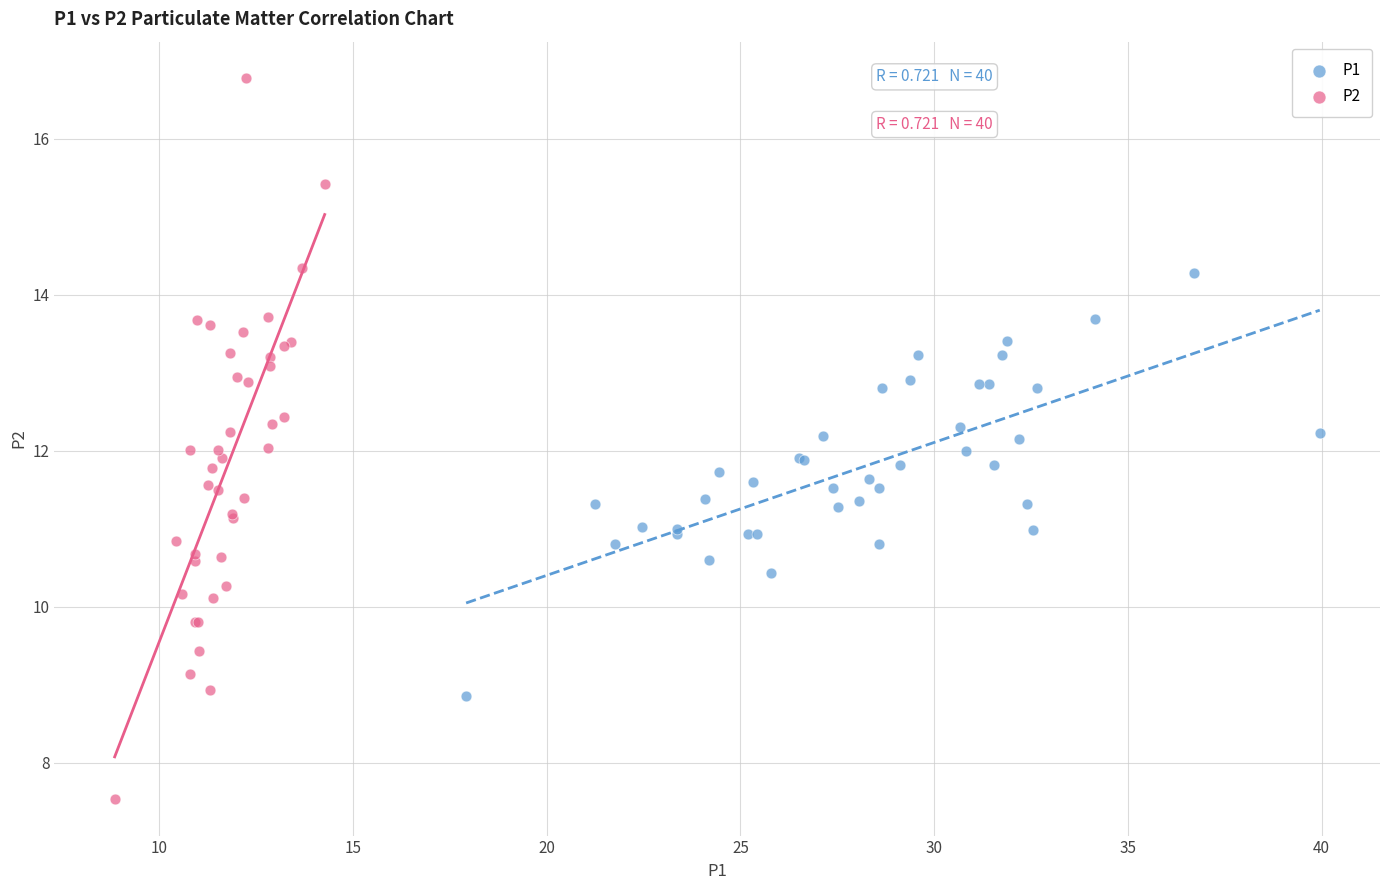

Which series contains the lowest Y value?

P2